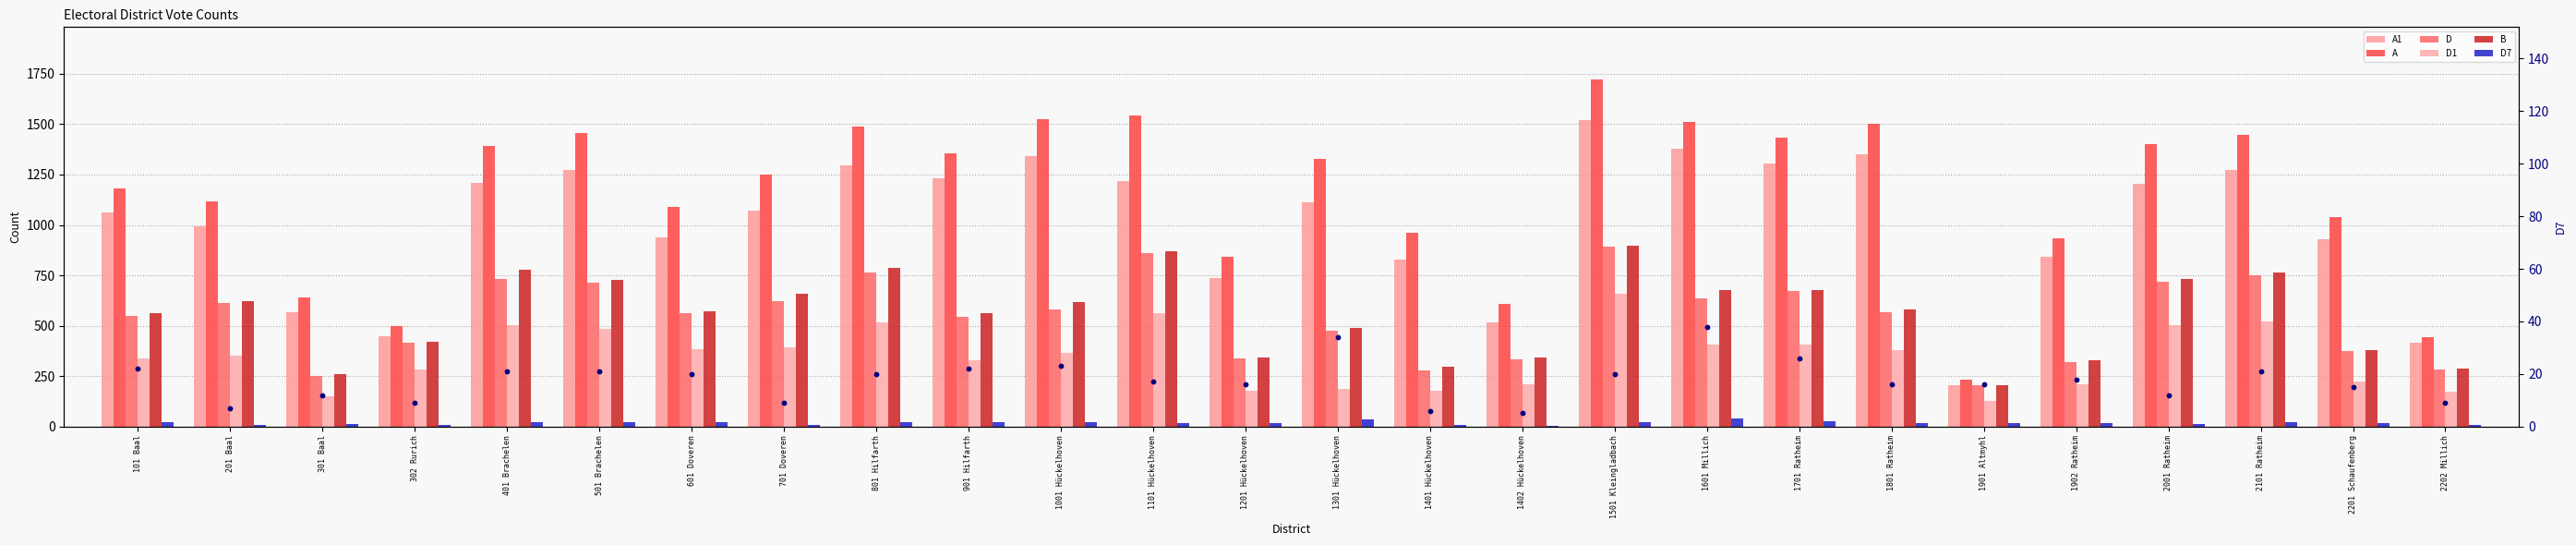

Is the value of A at 1401 Hückelhoven greater than the value of D7 at 101 Baal?

Yes